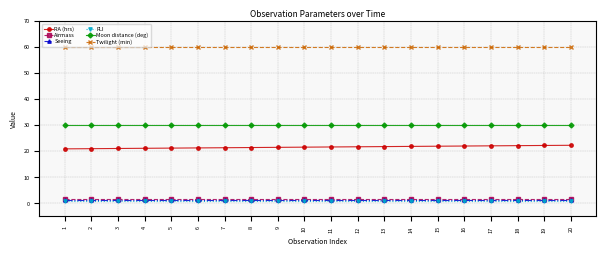

Is the value of Moon distance (deg) at 18 greater than the value of FLI at 20?

Yes